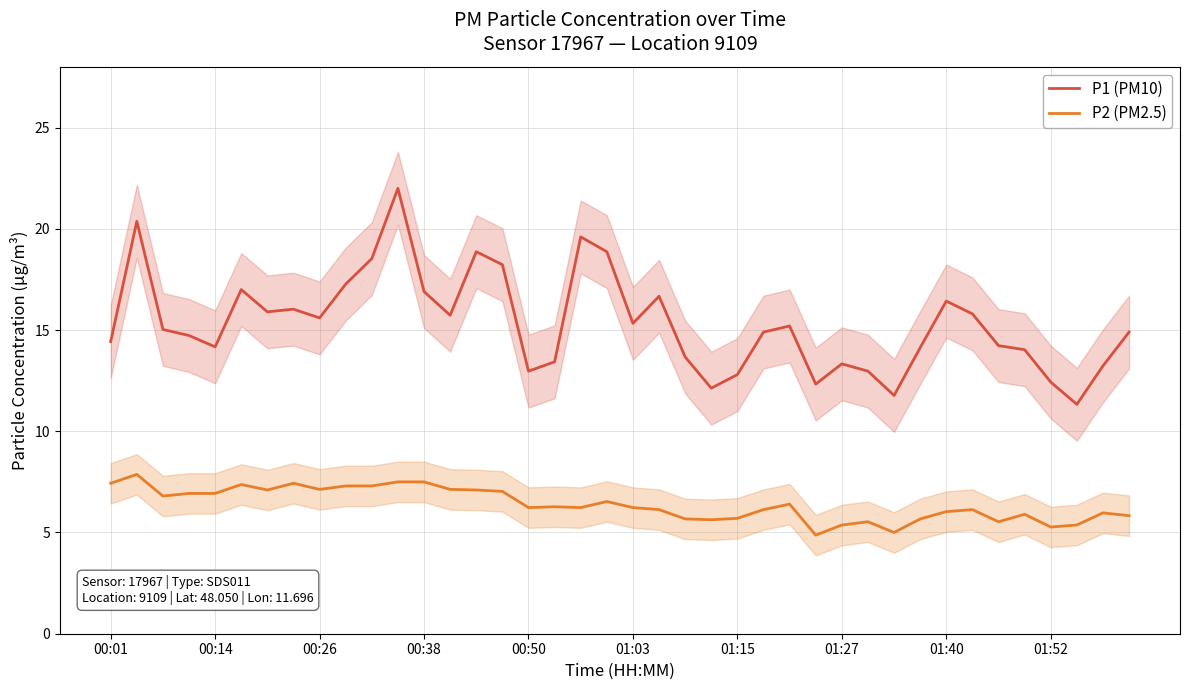

At which category is the sum across all series the highest?

11